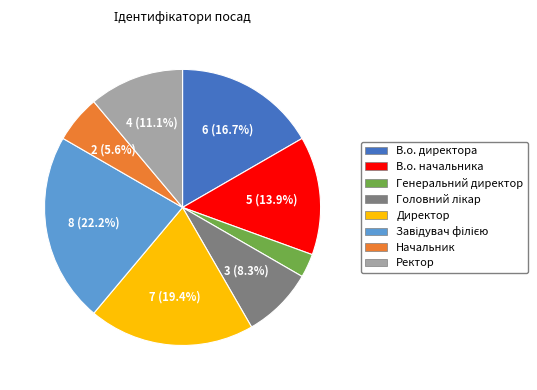

What percentage do В.о. директора and Директор together represent?

36.1%